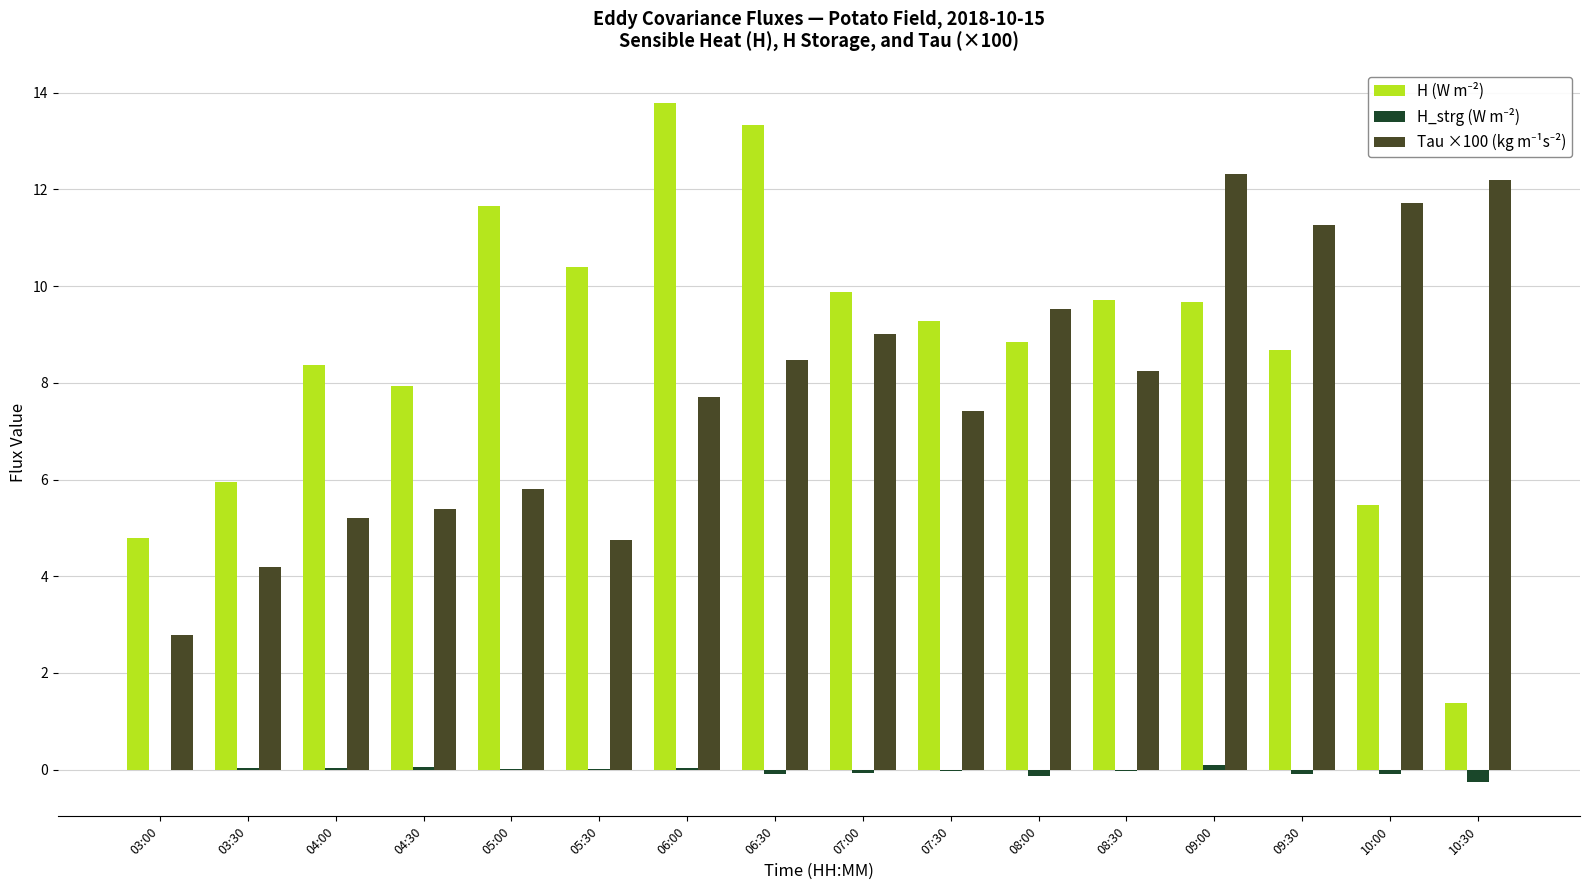

Count the number of categories in the chart.

16